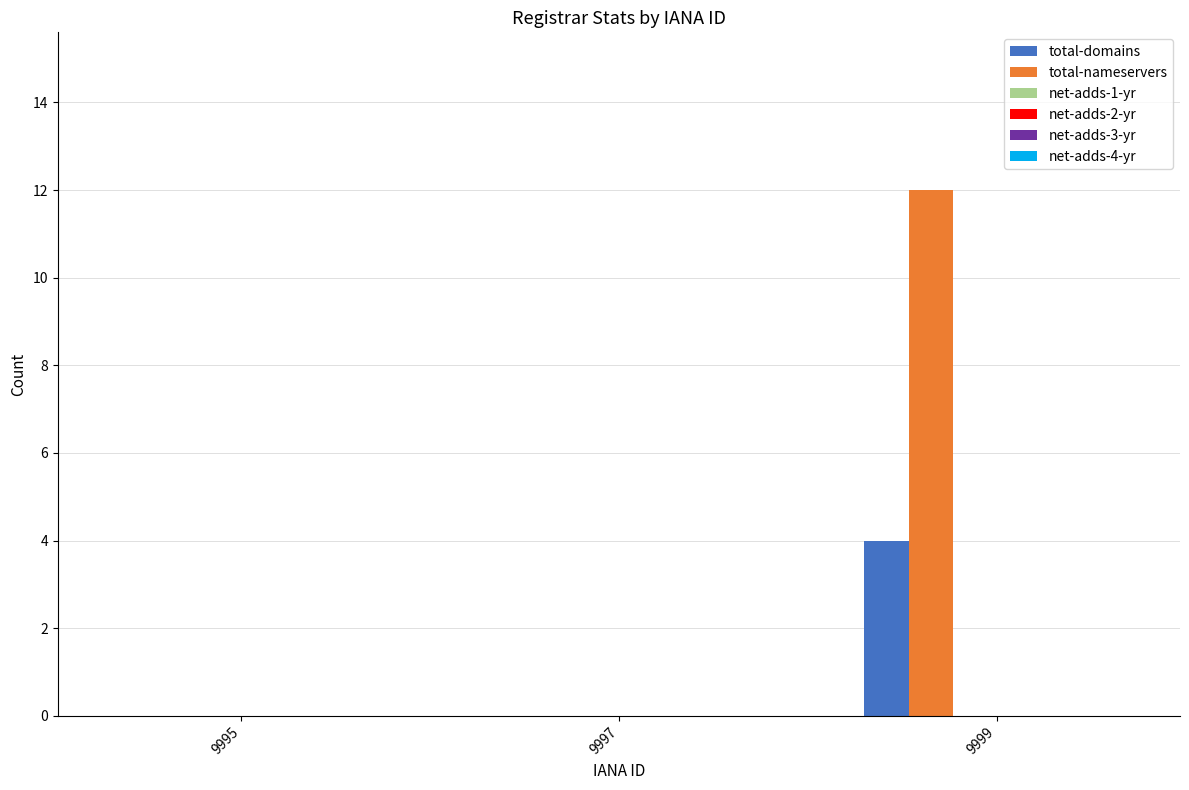

Reading left to right, what are all the values shown in this chart?

total-domains: 9995=0	9997=0	9999=4
total-nameservers: 9995=0	9997=0	9999=12